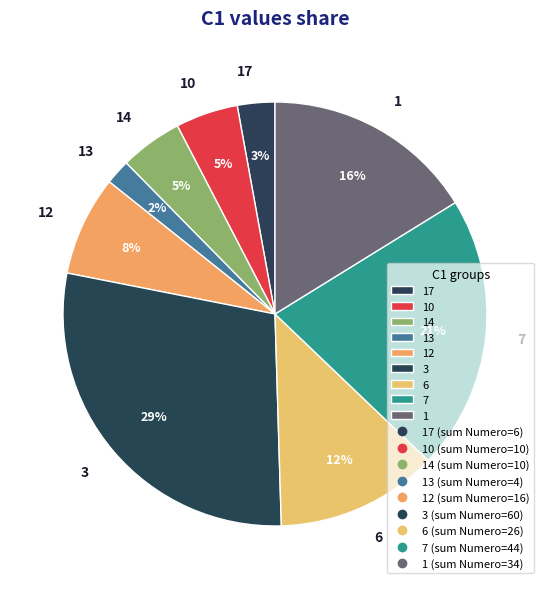

What percentage is the 13 slice, to the nearest percent?

2%